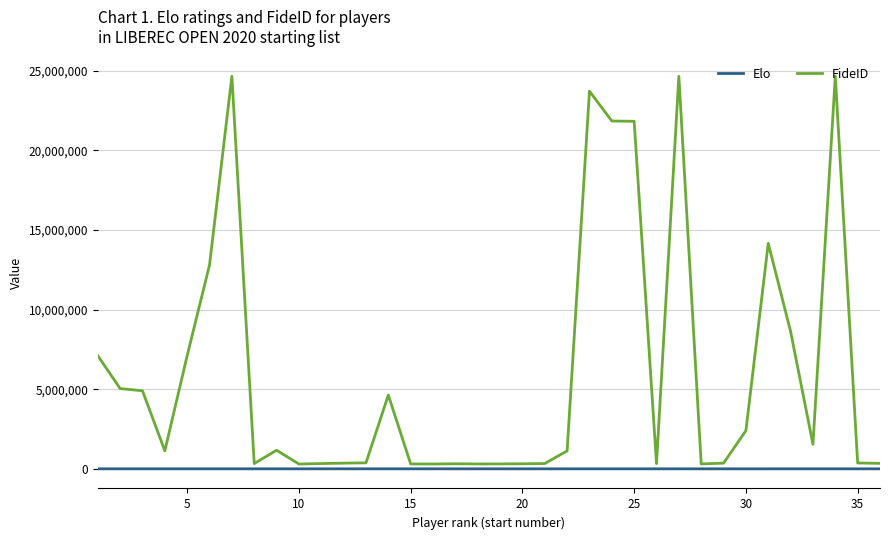

Which series has the widest spread of values?

FideID